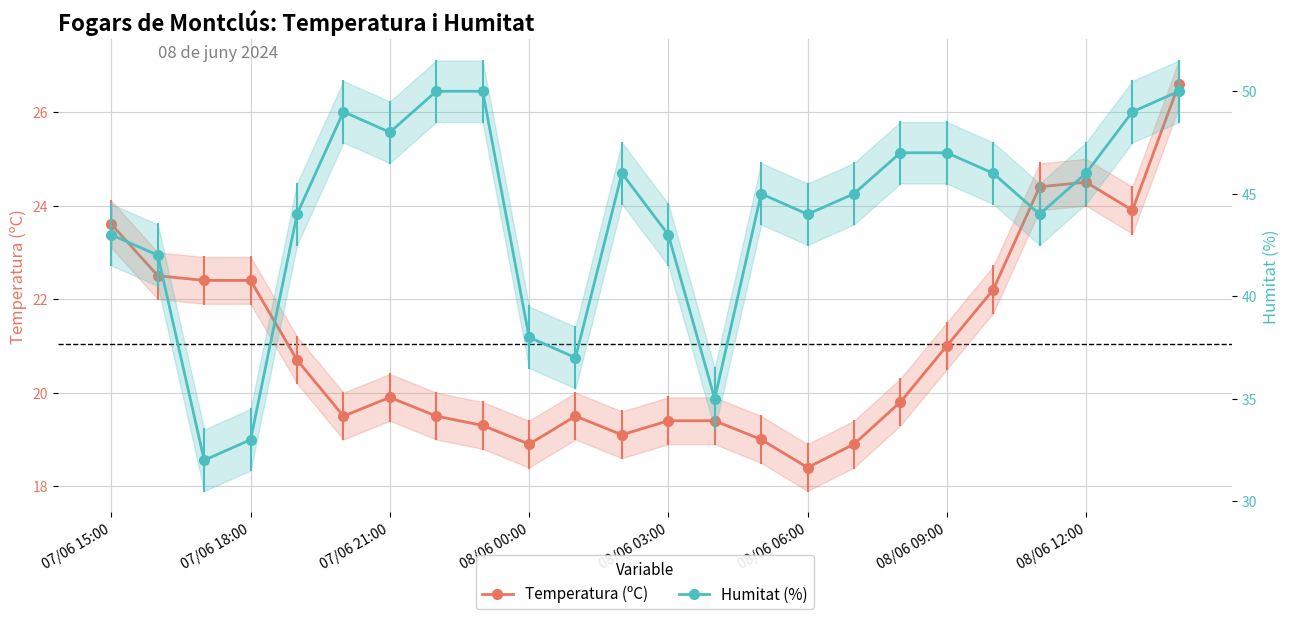

At which category is the sum across all series the highest?

23